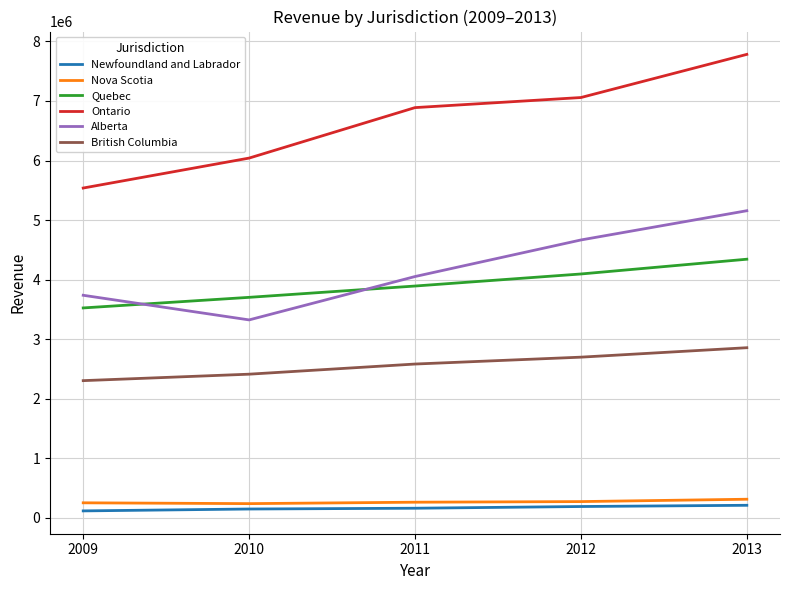

The value of Ontario at 2010 is 8467282. True or false?

False